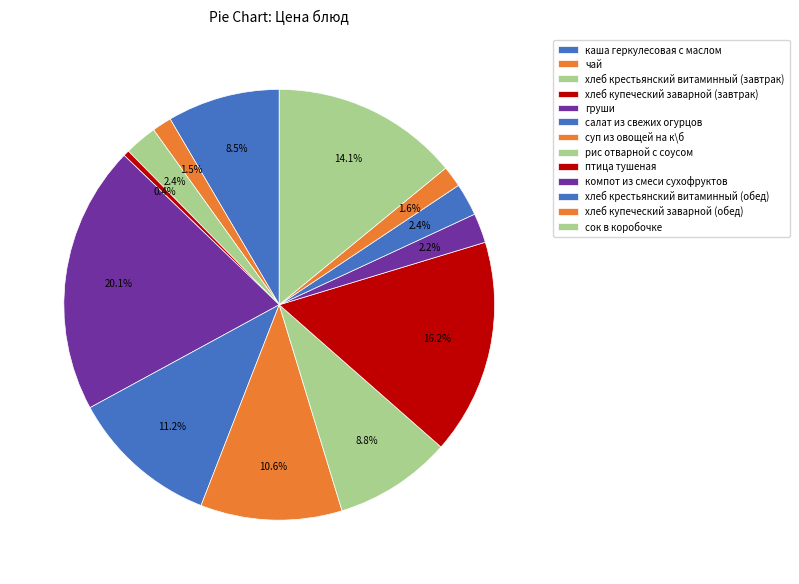

How many segments does this pie chart have?

13